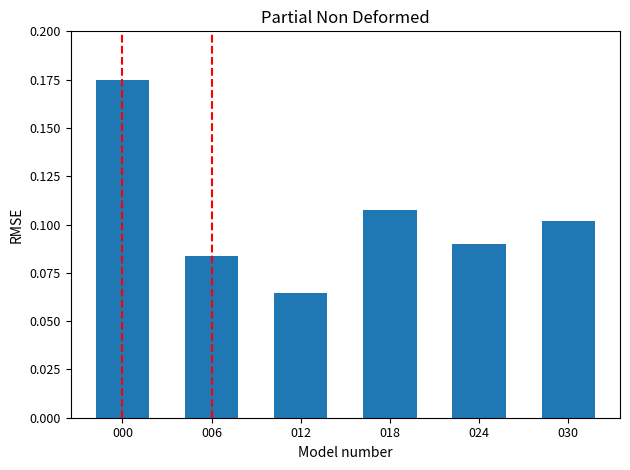

Which label corresponds to the largest value in the chart?

000